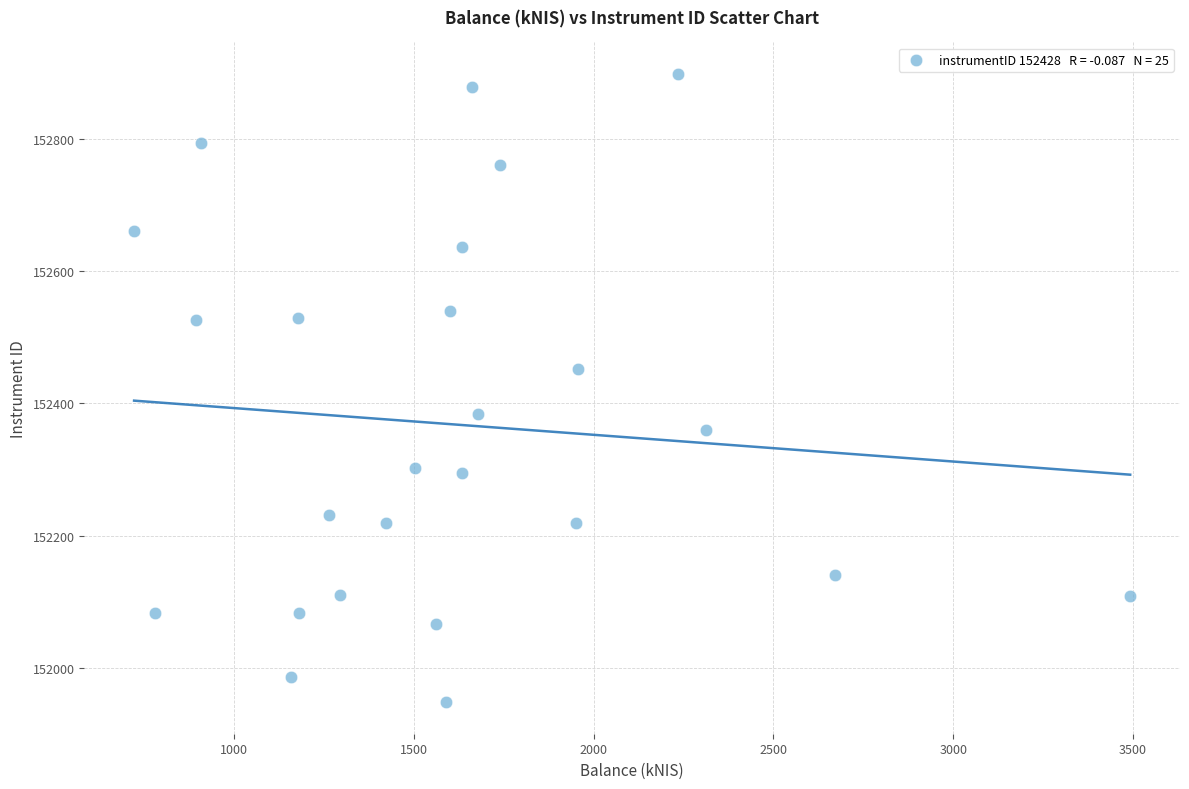

What is the range of Y values (max minus min)?

949.3